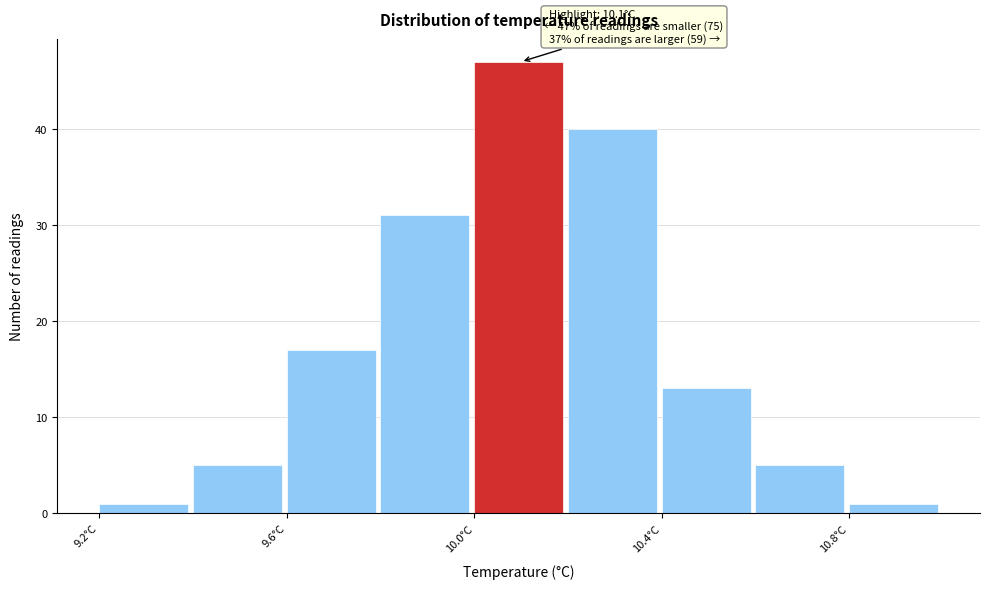

Over which range of the x-axis is the bar tallest?

10.0 to 10.2